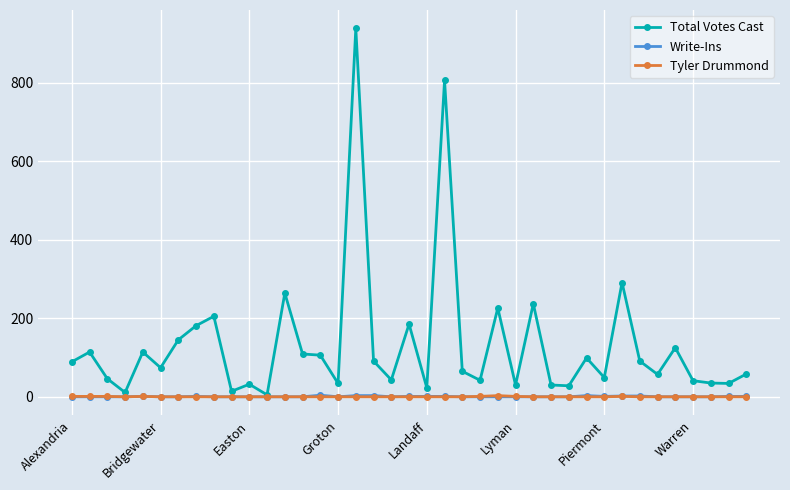

Which series has the largest total across all categories?

Total Votes Cast